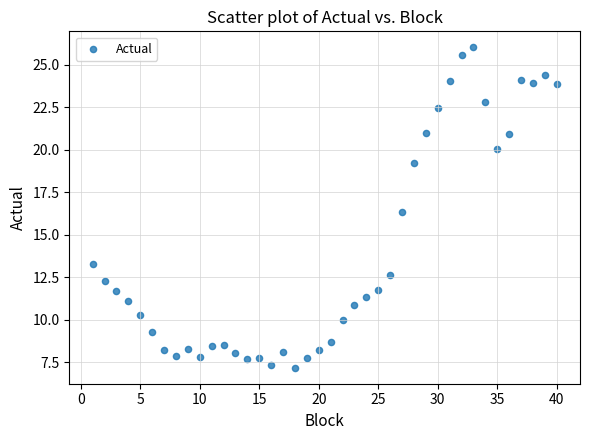

What is the range of X values (max minus min)?

39.0